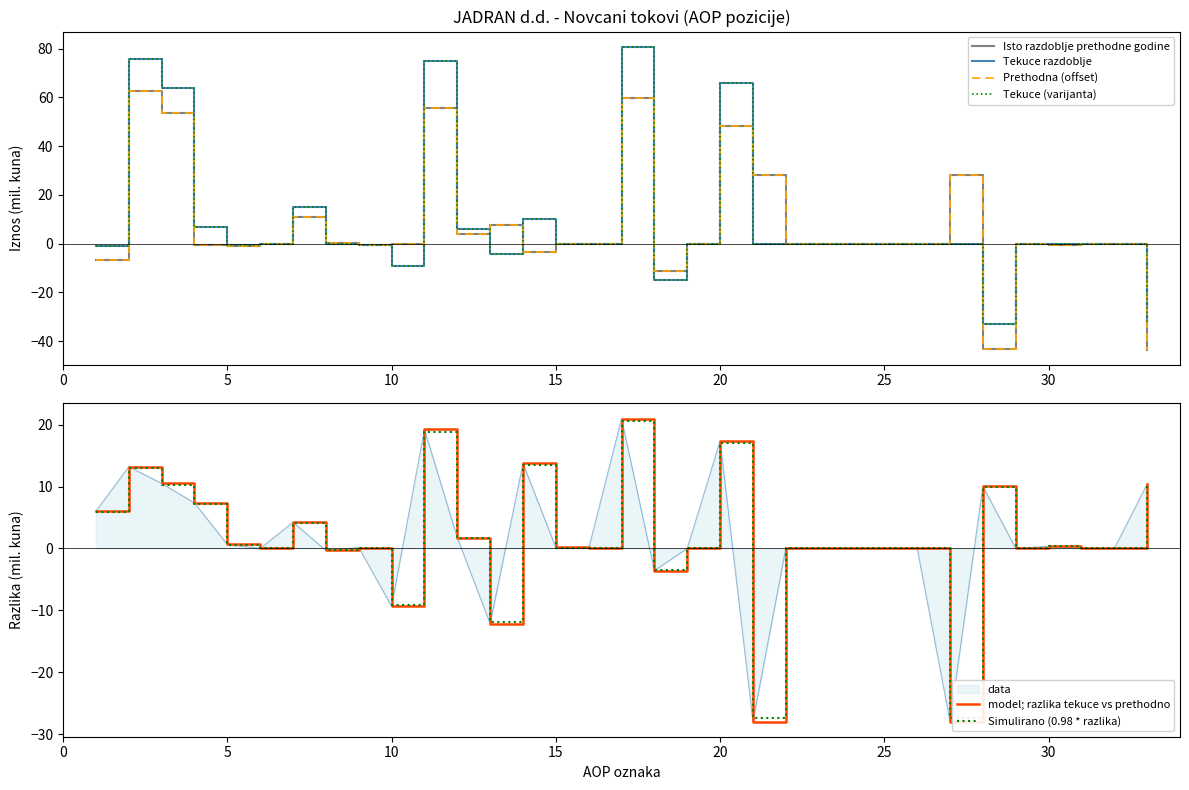

Does the chart display data point markers on the line(s)?

No